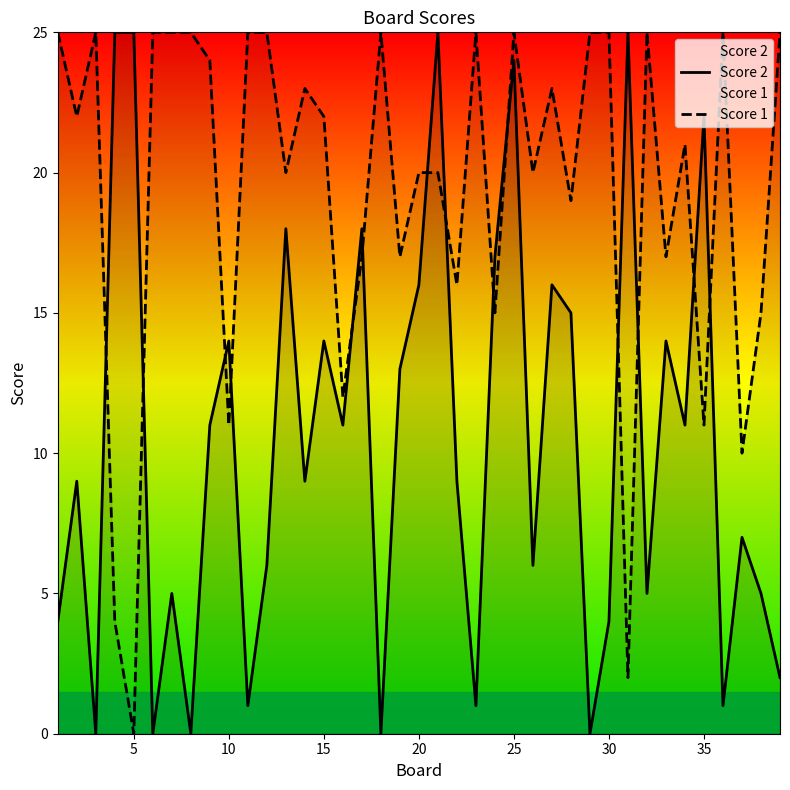

True or false: Score 2 has more than 0 points higher than both neighbors.

True